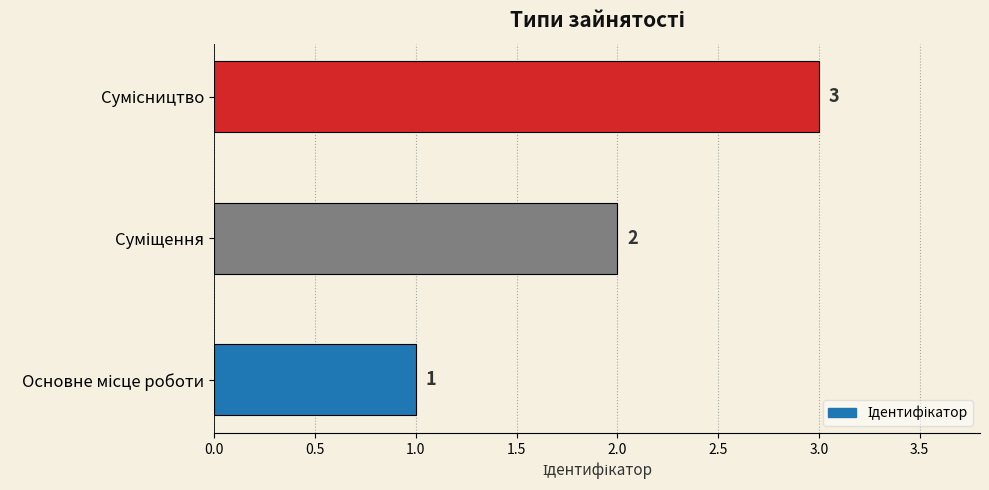

How many bars are there in total?

3